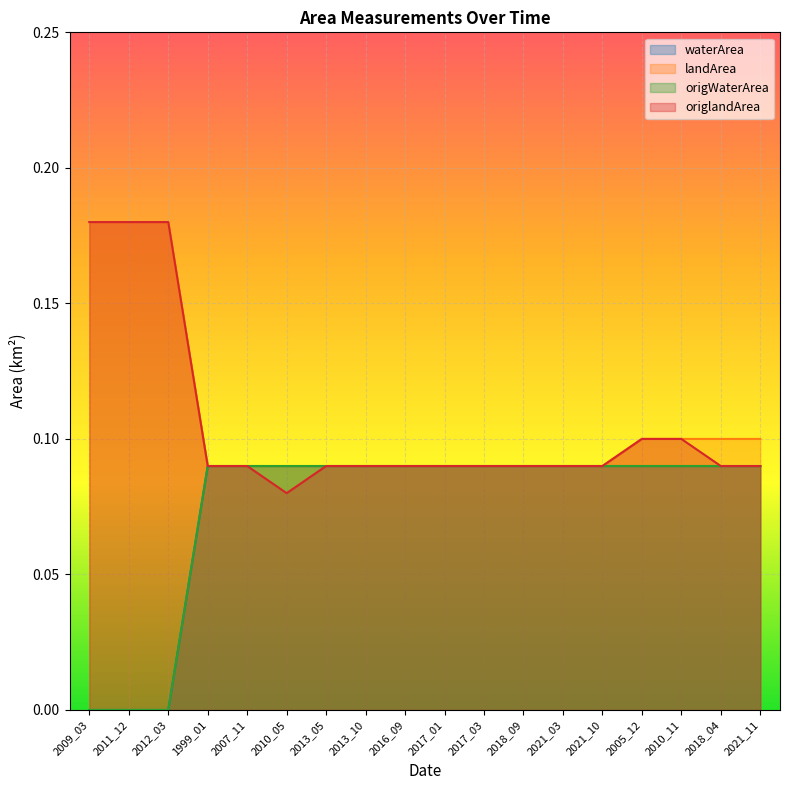

What is the label of the 6th point from the right?

2021_03